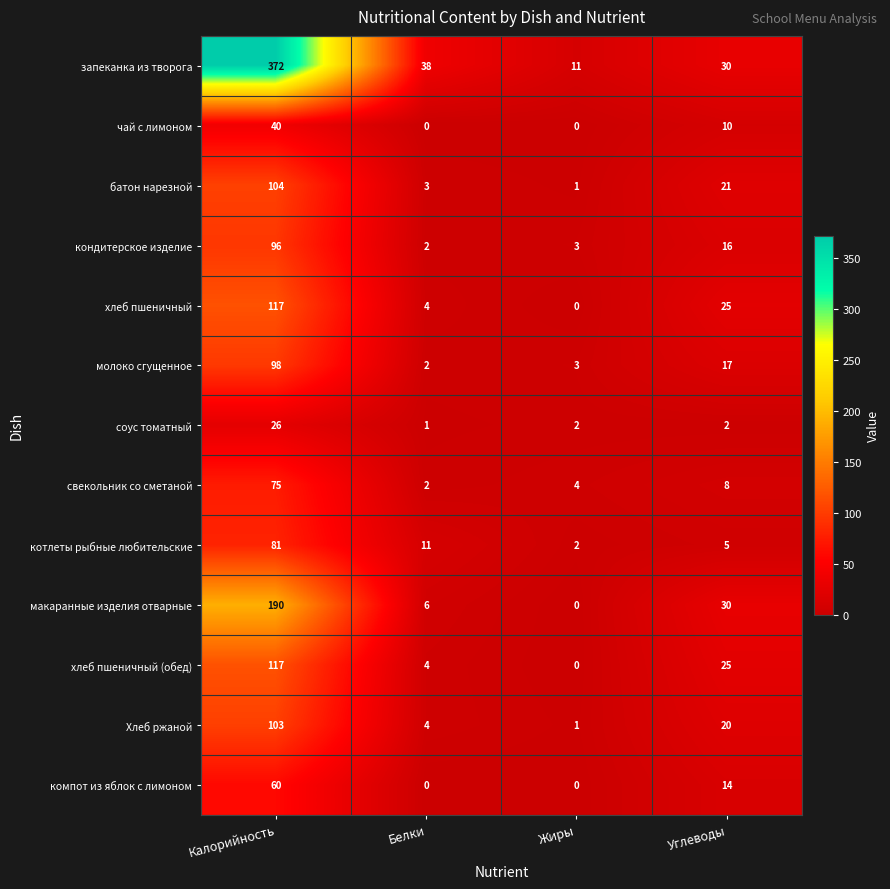

What is the sum of the хлеб пшеничный values at Жиры and Калорийность?

117